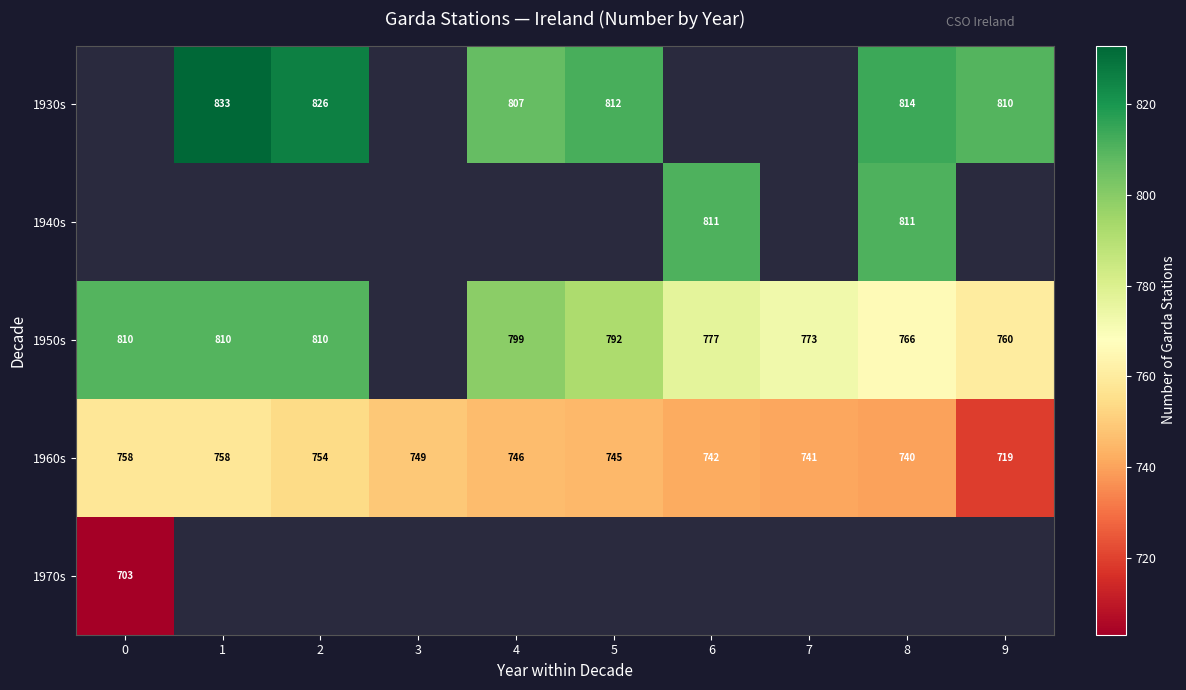

Is it true that 1930s equals 833 at 1?

True